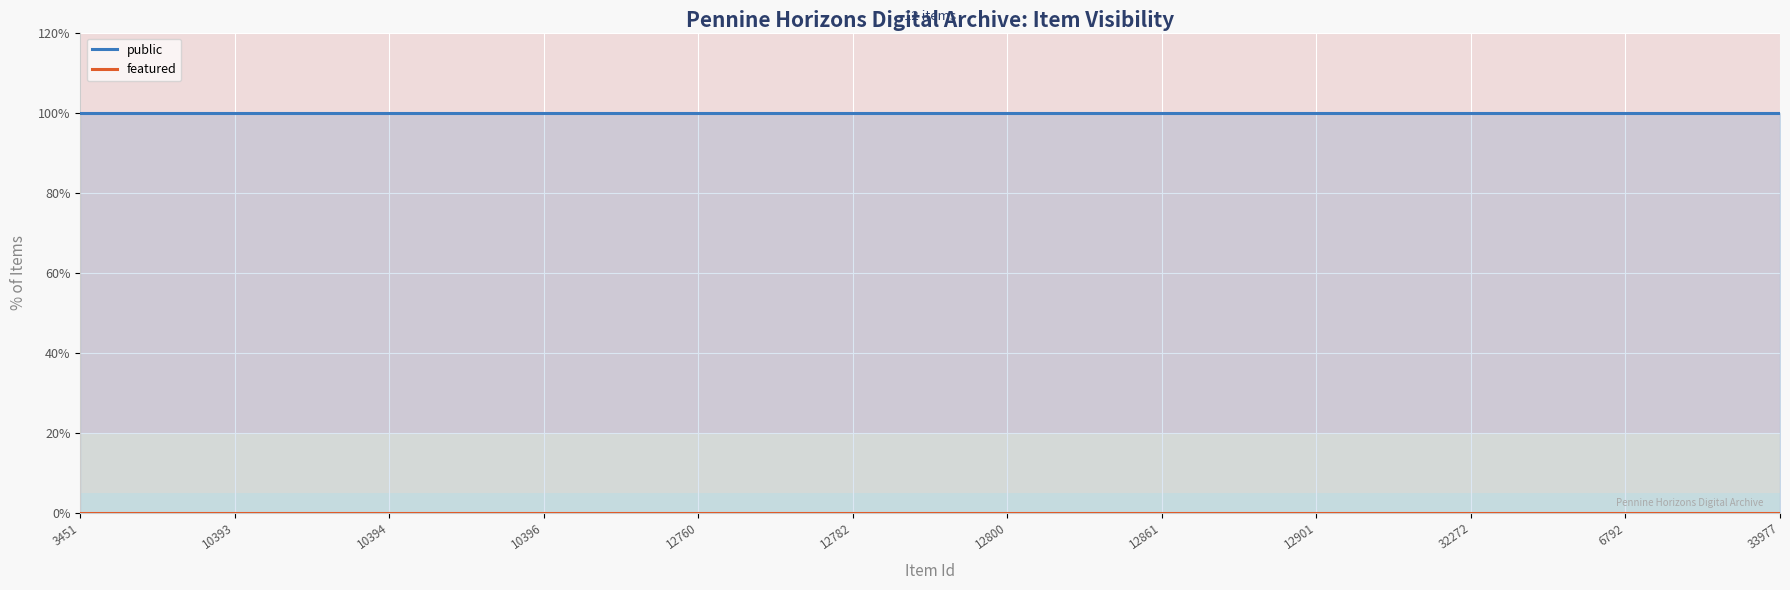

At how many categories does at least one series exceed 0?

12